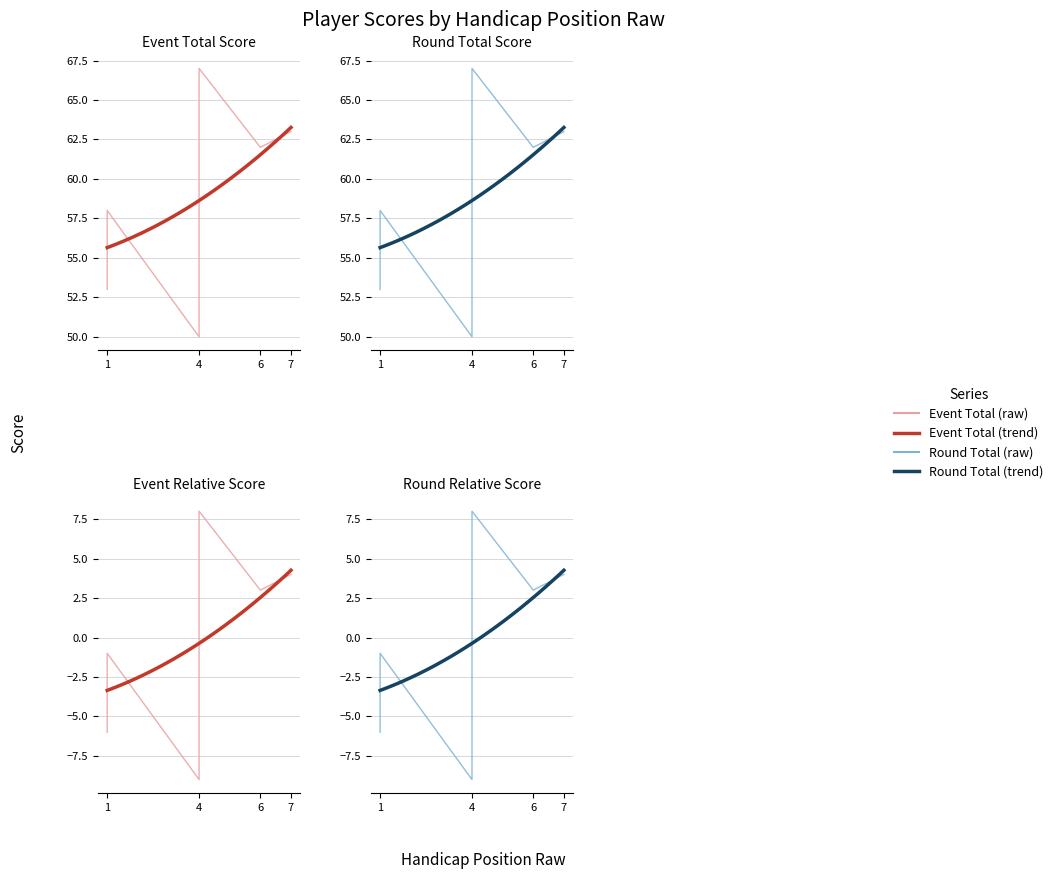

True or false: event_relative_score has a value of -3 at 1.

True